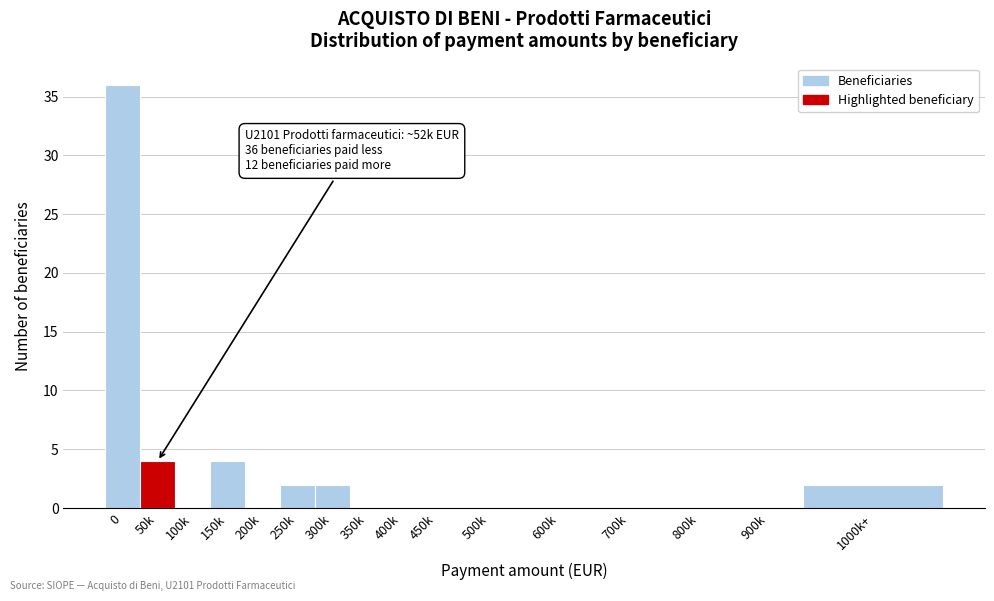

Reading left to right, what are all the values shown in this chart?

0=36	50k=4	100k=0	150k=4	200k=0	250k=2	300k=2	350k=0	400k=0	450k=0	500k=0	600k=0	700k=0	800k=0	900k=0	1000k+=2